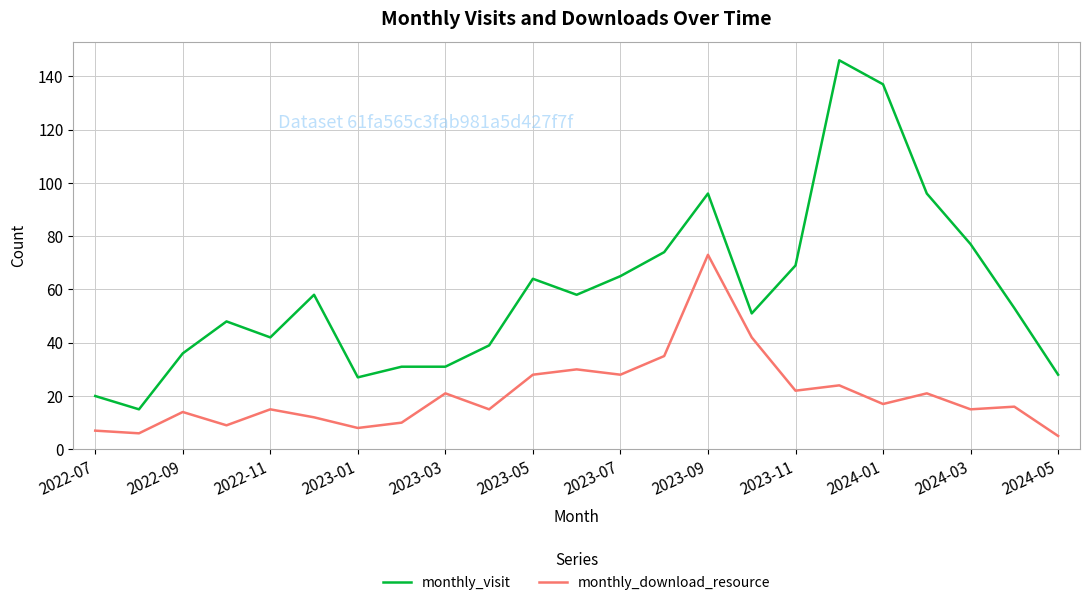

Does the chart display data point markers on the line(s)?

No